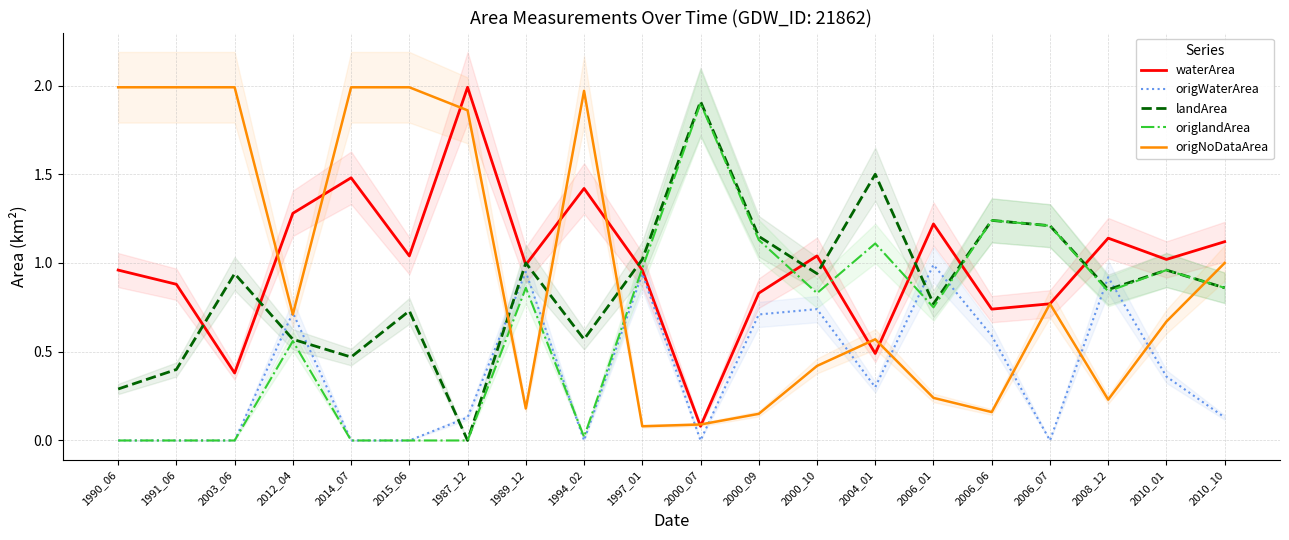

How many values in the origlandArea series exceed 0?

14